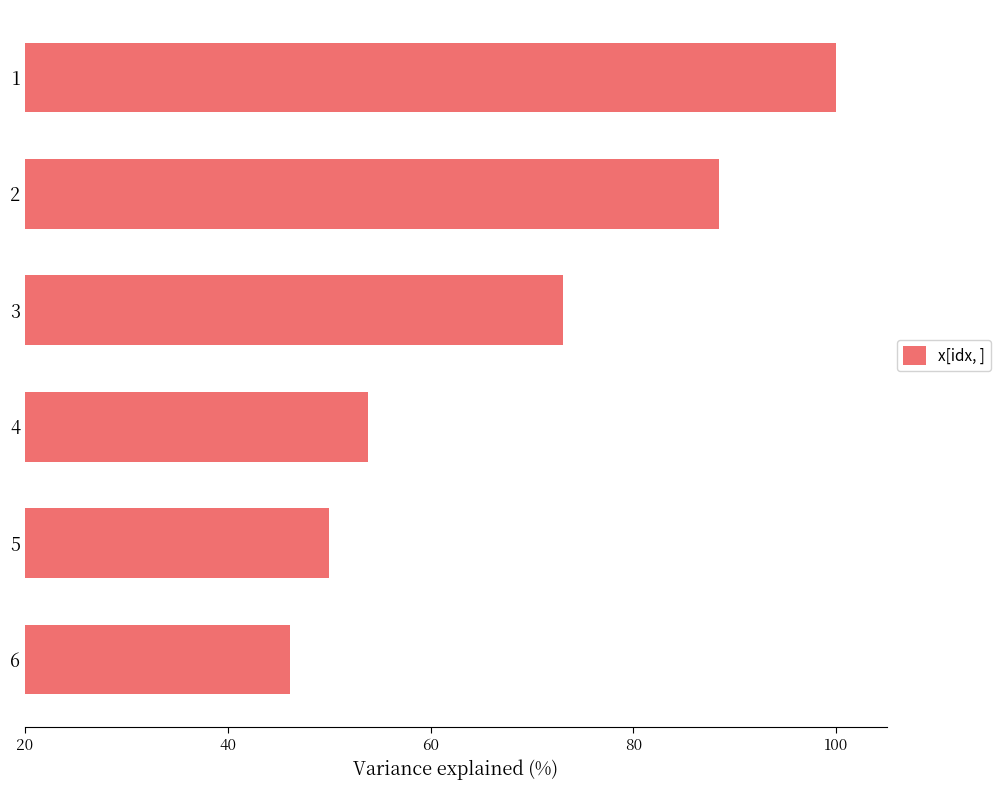

Which category has the highest value across all series?

1